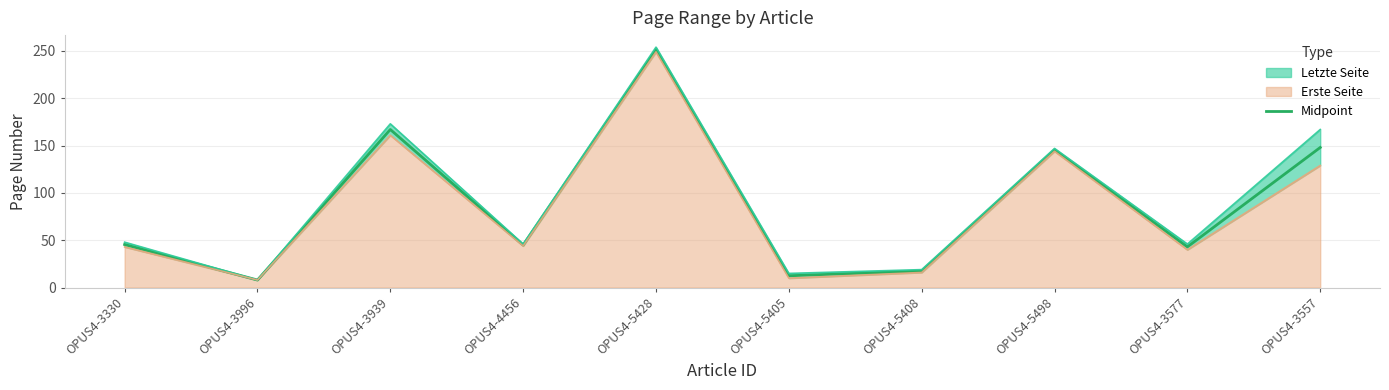

Which category has the lowest value across all series?

OPUS4-3996